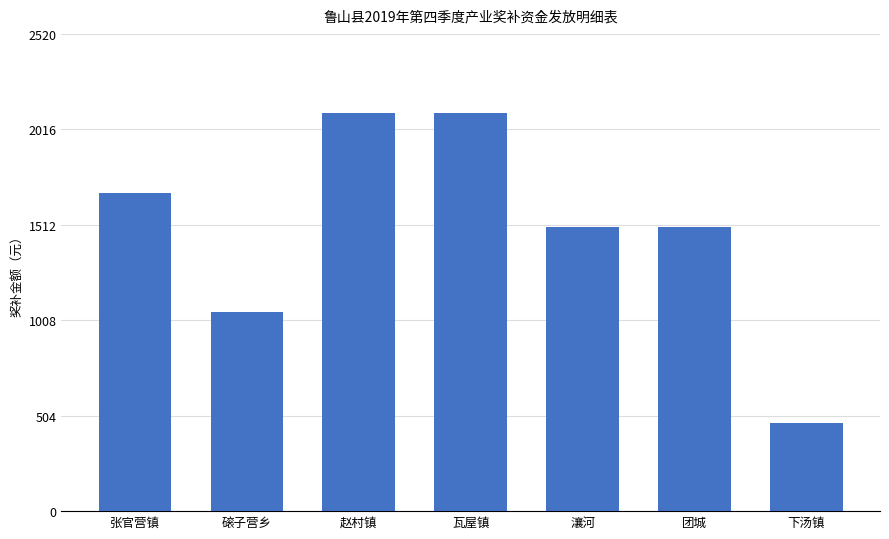

Which category has the lowest value across all series?

下汤镇